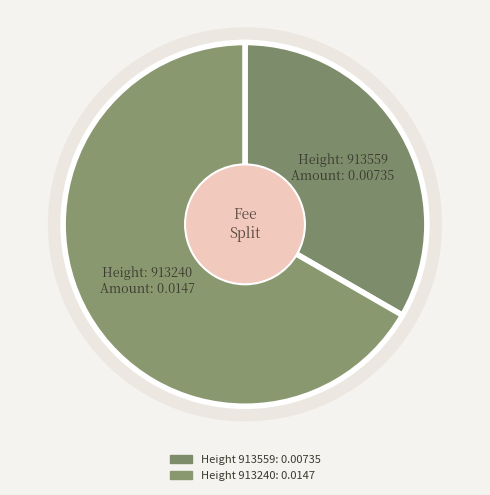

To the nearest percent, what portion does 913240 represent?

67%